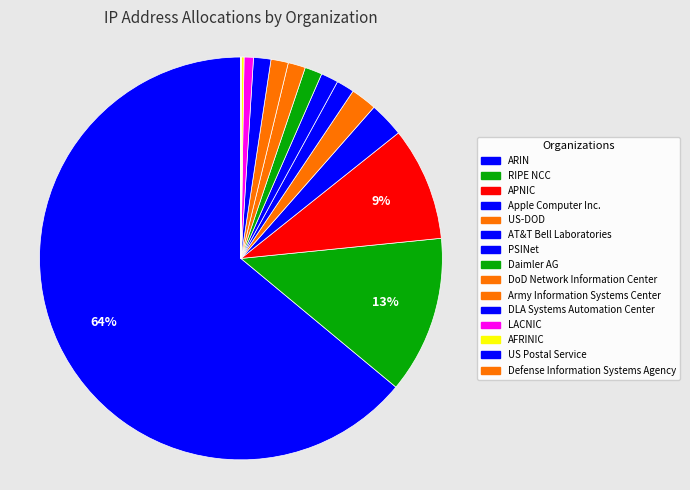

How many segments does this pie chart have?

15